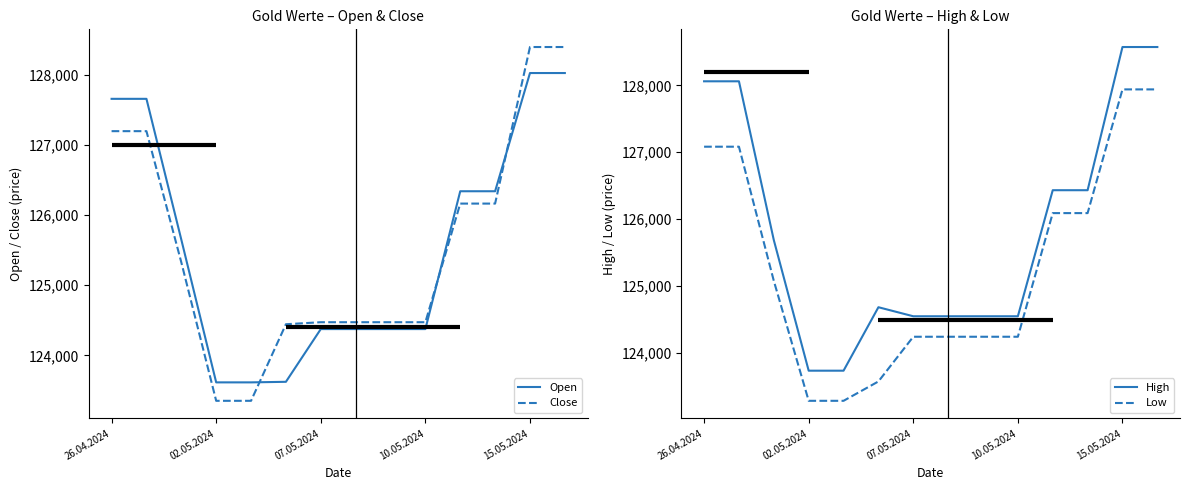

Is this an area chart (filled region under the line)?

No